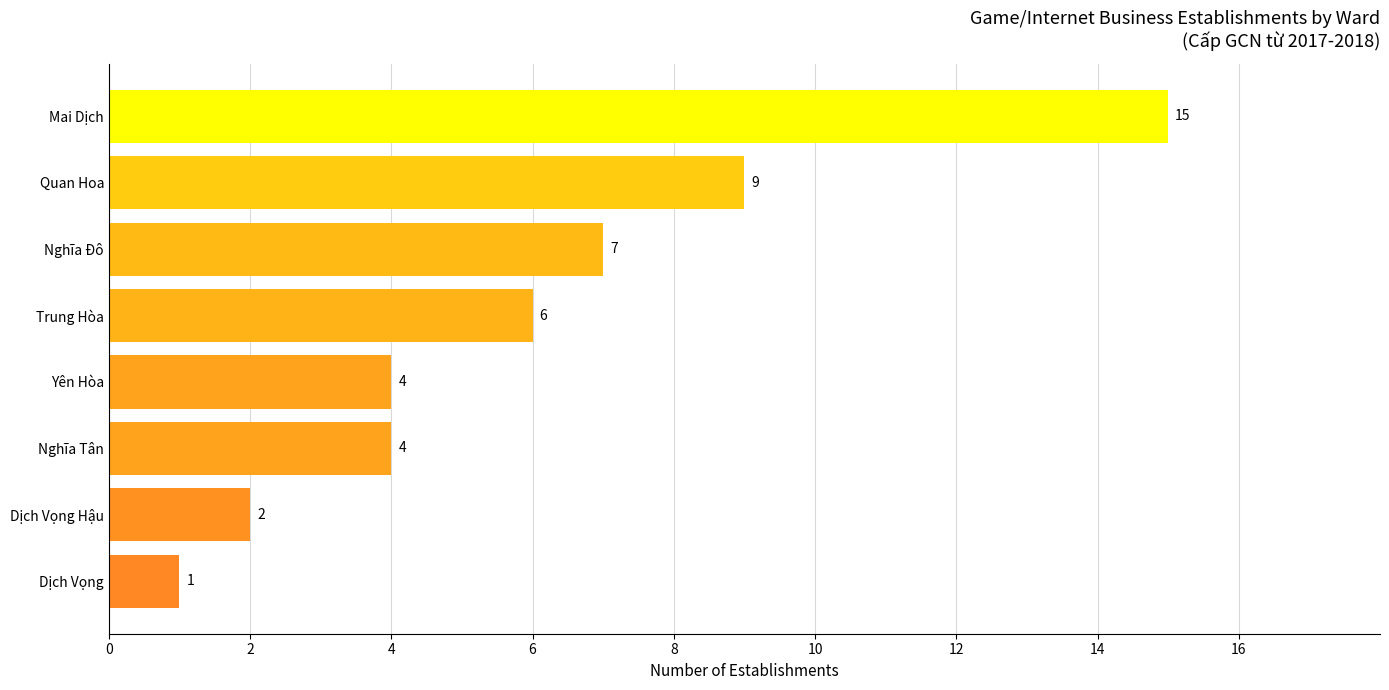

What is the greatest value displayed?

15